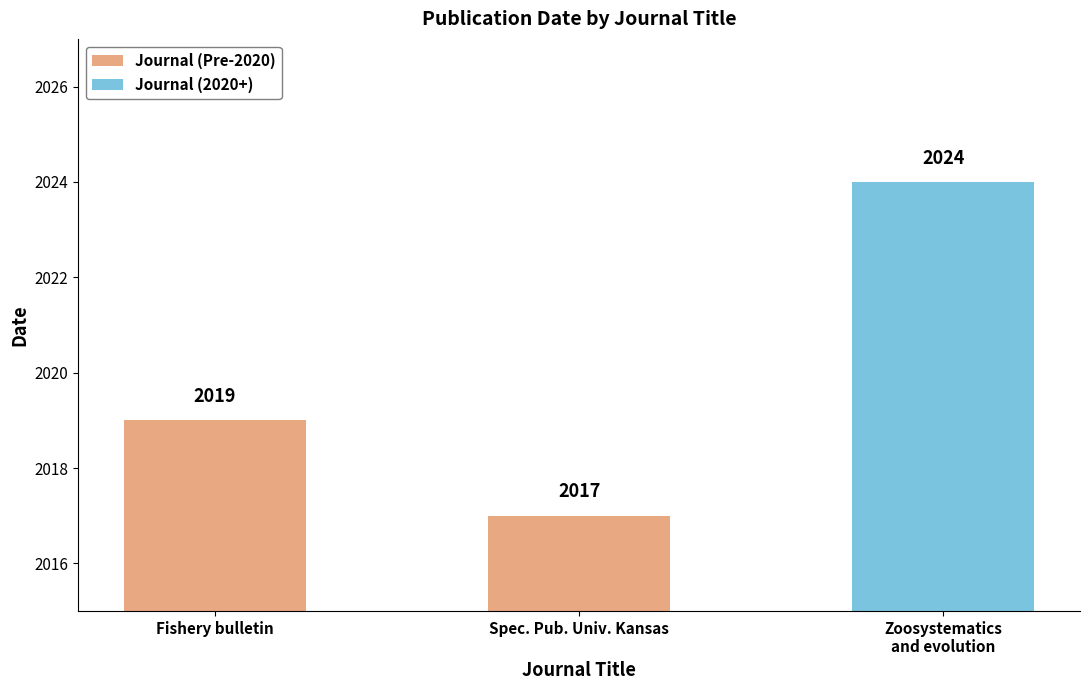

What position from the right is Spec. Pub. Univ. Kansas?

2